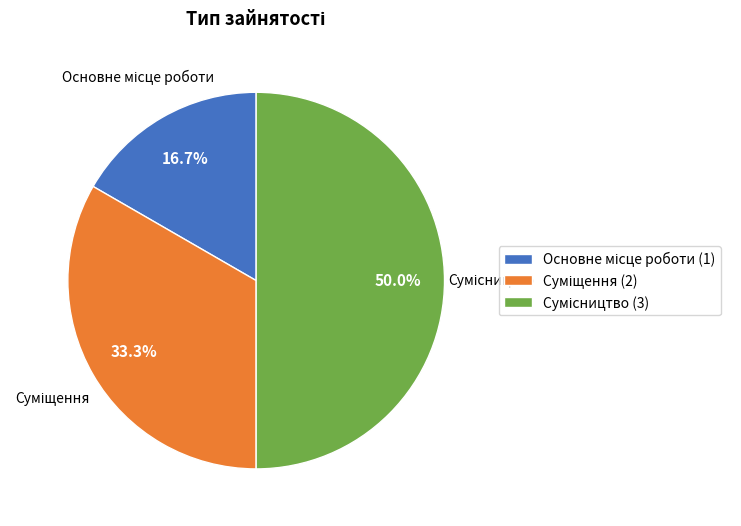

Which category has the smallest portion of the pie?

Основне місце роботи